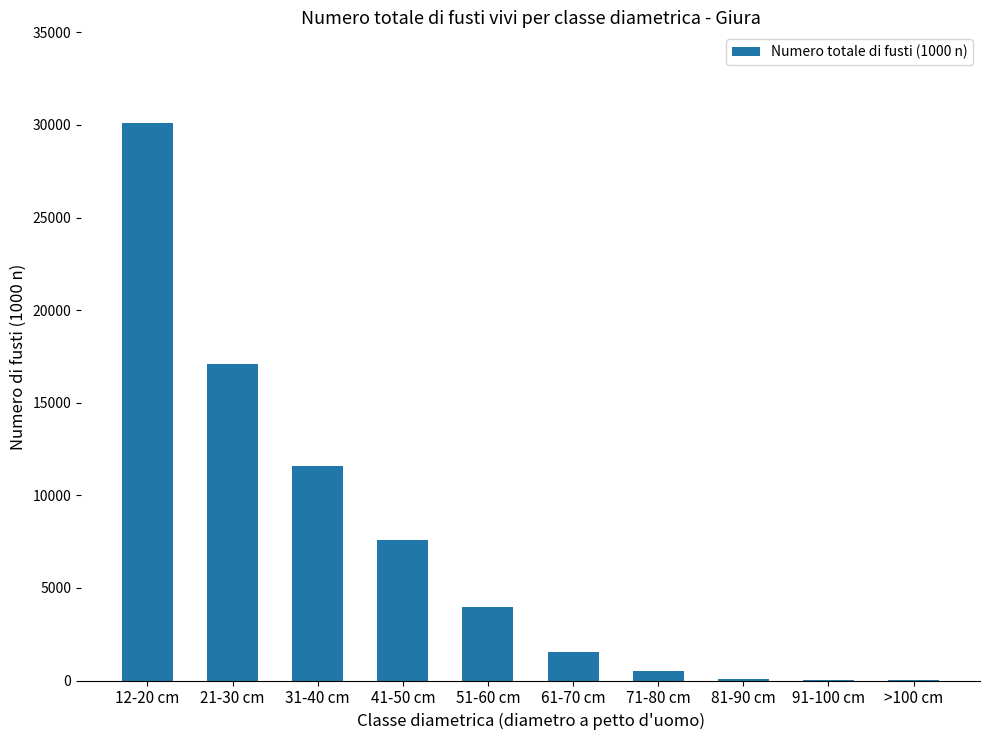

At which label is the value closest to 15075?

21-30 cm